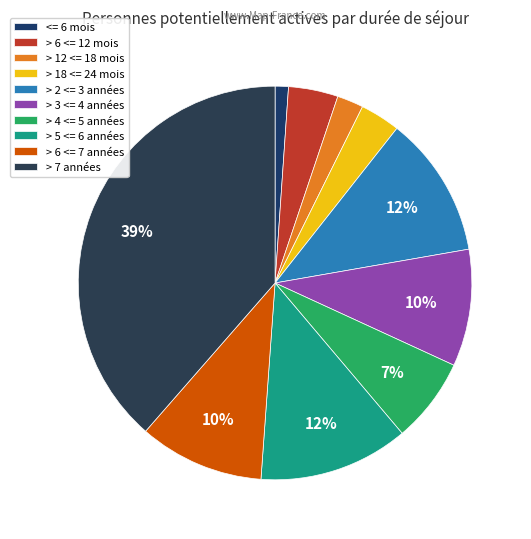

To the nearest percent, what portion does > 7 années represent?

39%